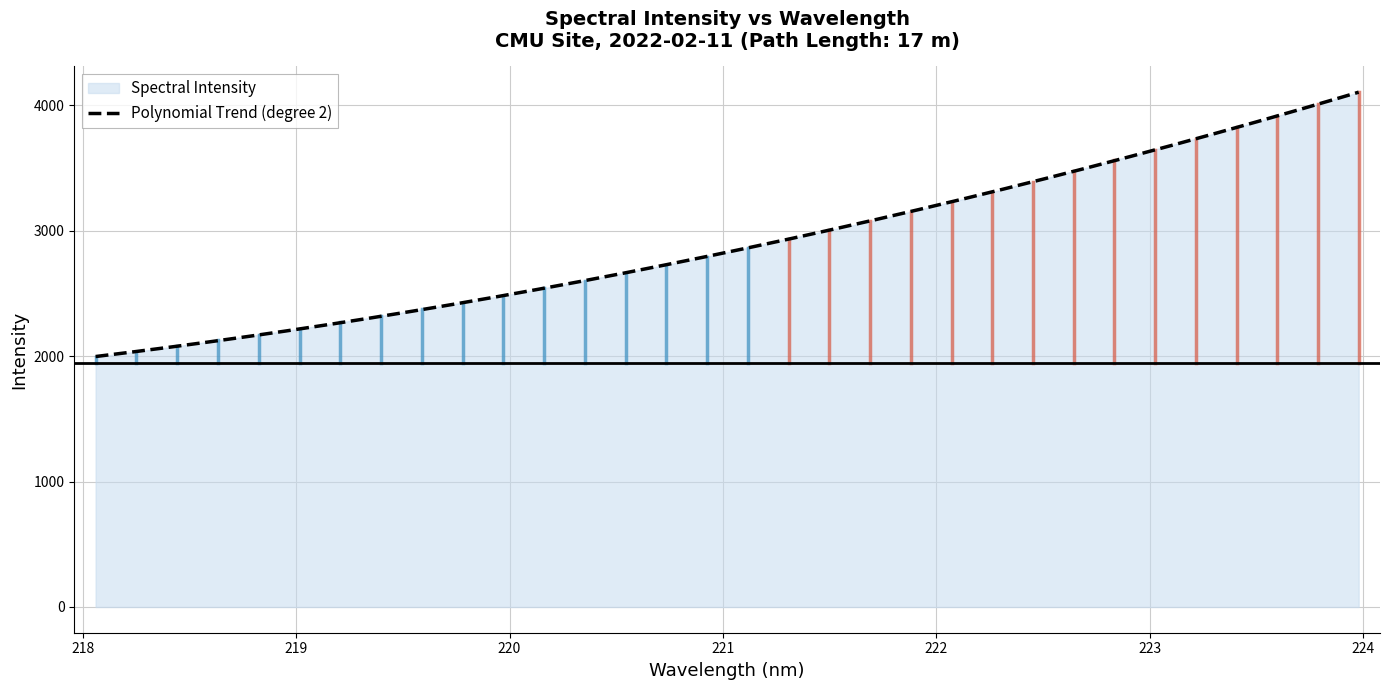

Rank the categories by value from lowest to highest.

218.0596, 218.2508, 218.442, 218.6332, 218.8244, 219.0156, 219.2067, 219.3979, 219.589, 219.7801, 219.9712, 220.1623, 220.3533, 220.5444, 220.7354, 220.9264, 221.1174, 221.3083, 221.4993, 221.6902, 221.8812, 222.0721, 222.263, 222.4538, 222.6447, 222.8355, 223.0264, 223.2172, 223.408, 223.5987, 223.7895, 223.9802